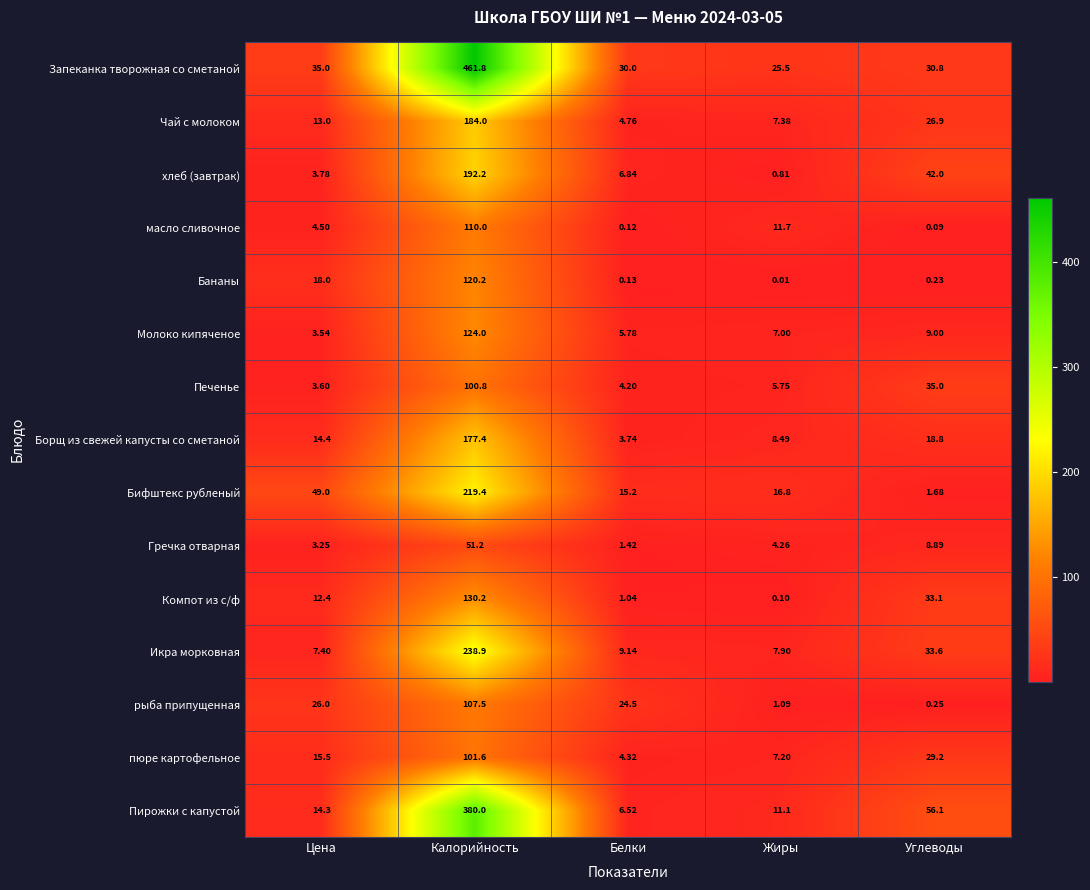

What is the maximum value shown in the chart?

461.8